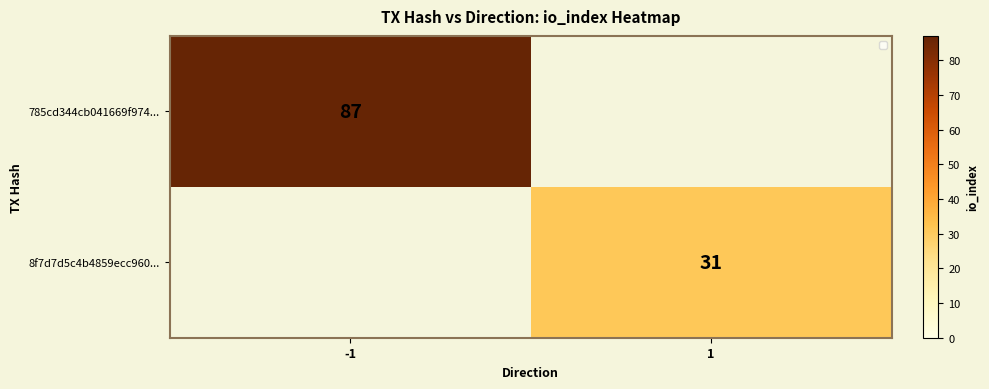

At which category does the chart reach its minimum across all series?

1